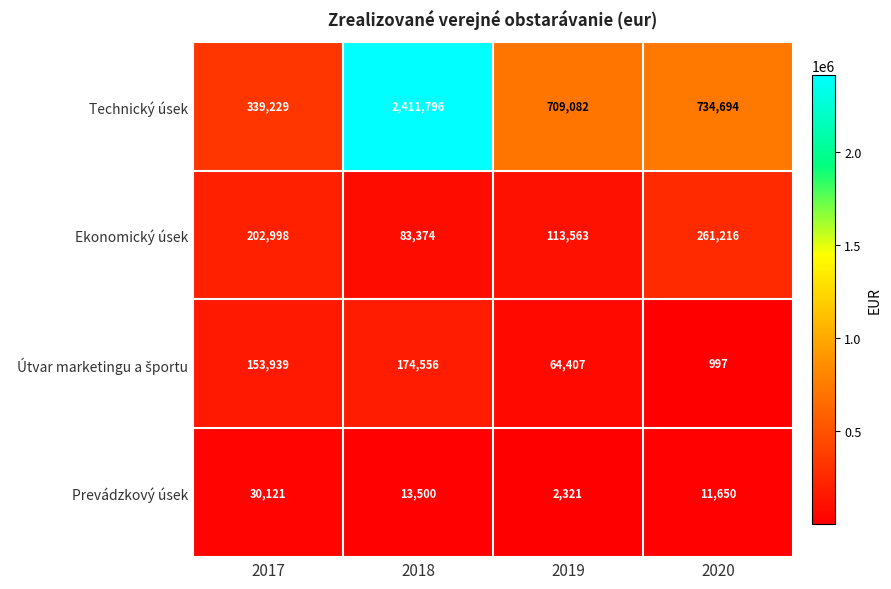

What is the sum of the Prevádzkový úsek values at 2019 and 2020?

13971